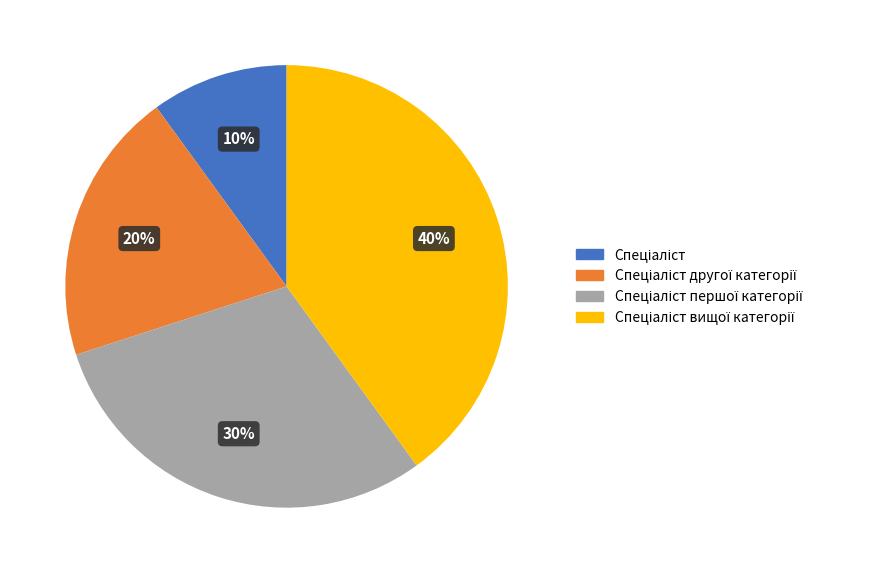

Is there a majority slice in this chart?

No